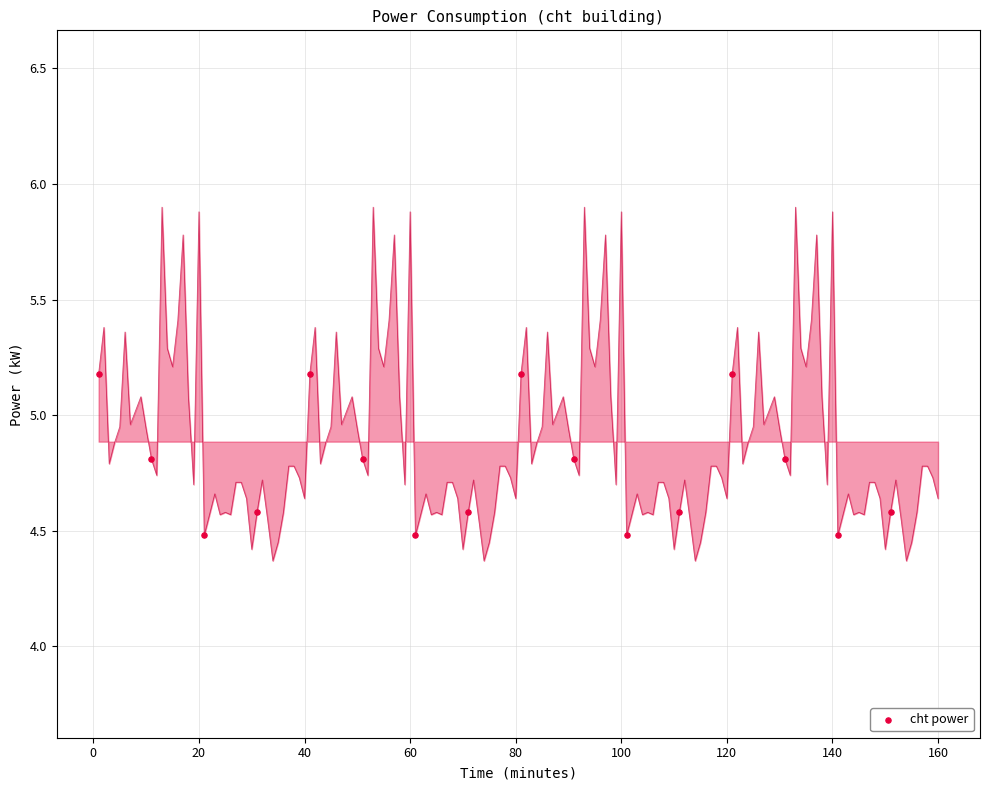

What is the range of Y values (max minus min)?

0.7